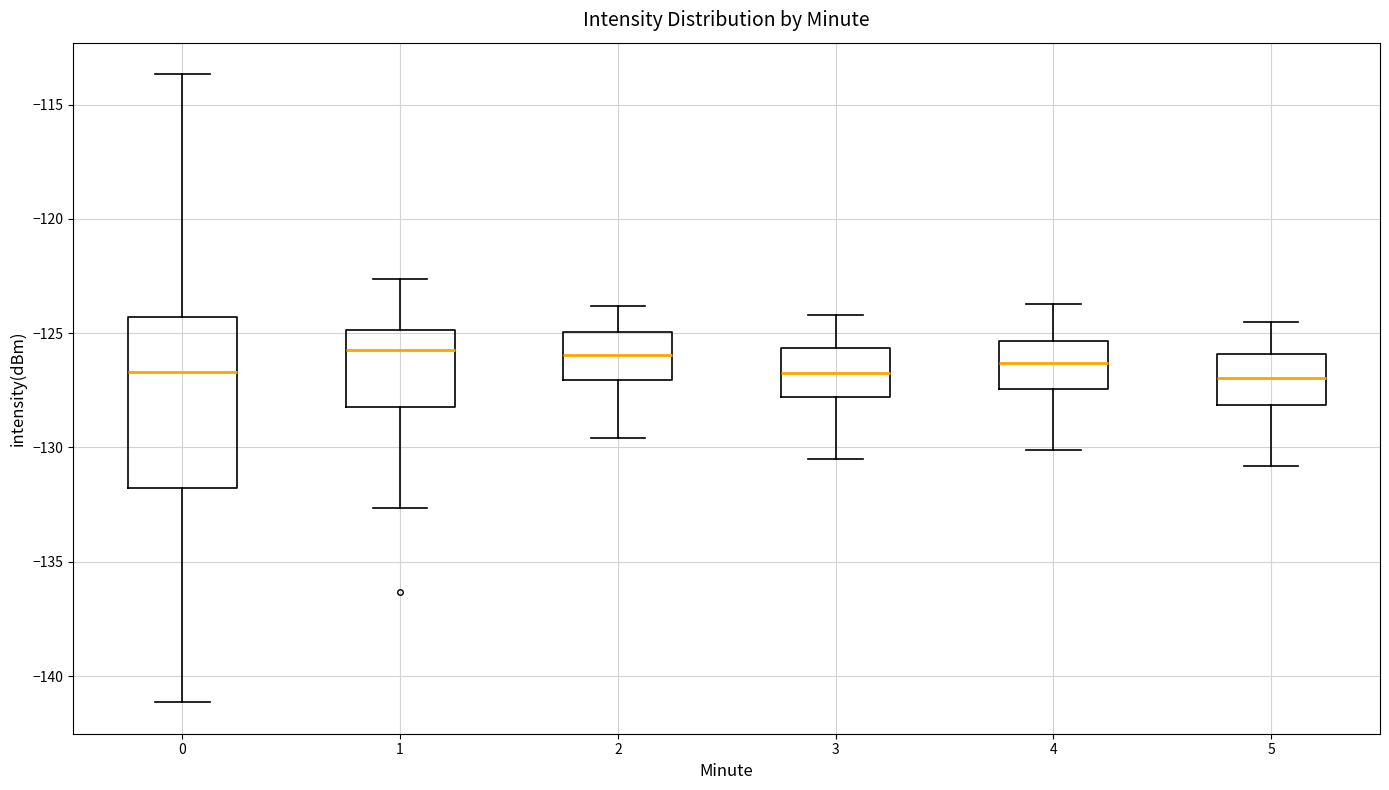

Where is the upper edge of the box at x = 4 on the y-axis? The values are not printed on the chart, so give them approximately, as read against the axis.

-125.5